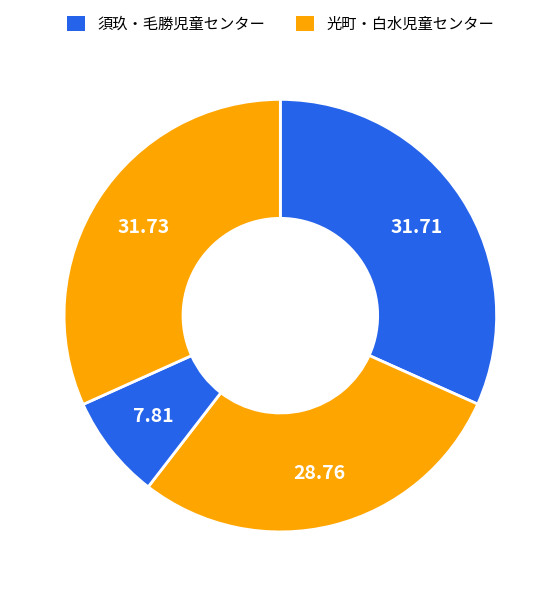

How many segments does this pie chart have?

4